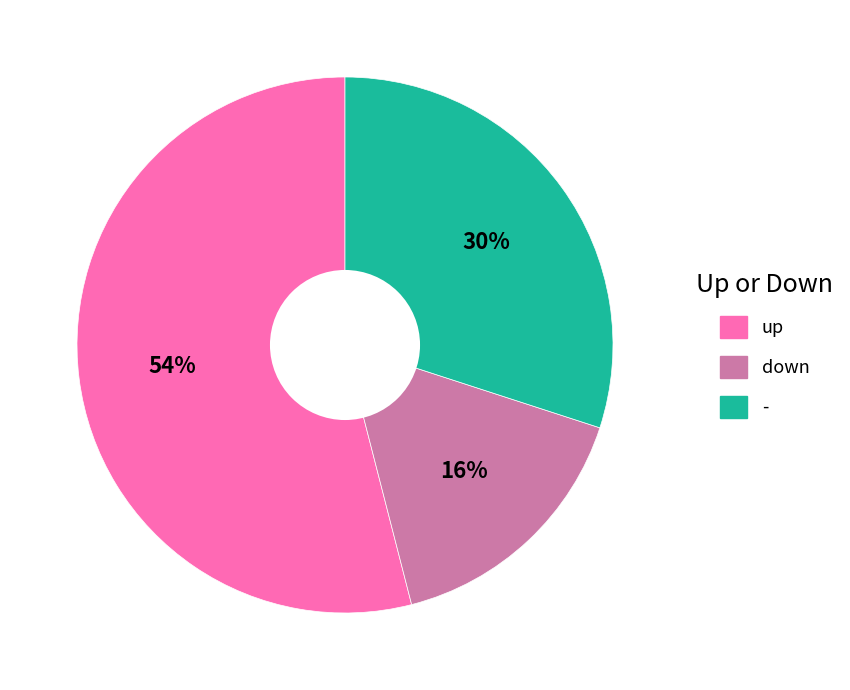

To the nearest percent, what is the average slice percentage?

33%